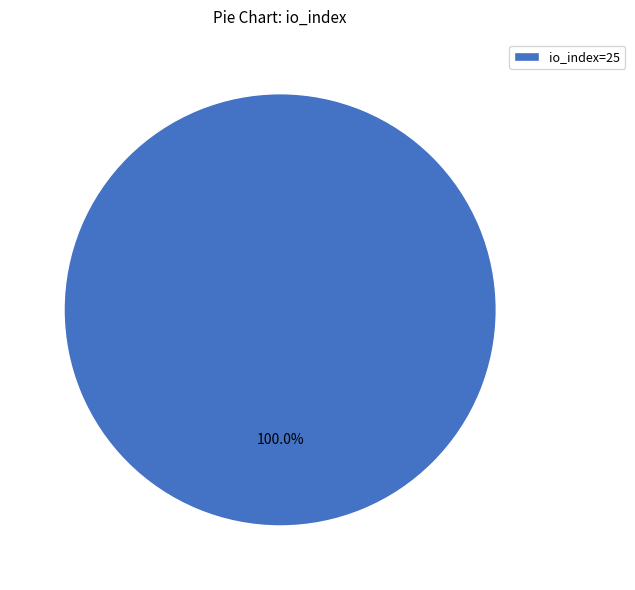

Rank the categories by value from lowest to highest.

io_index=25